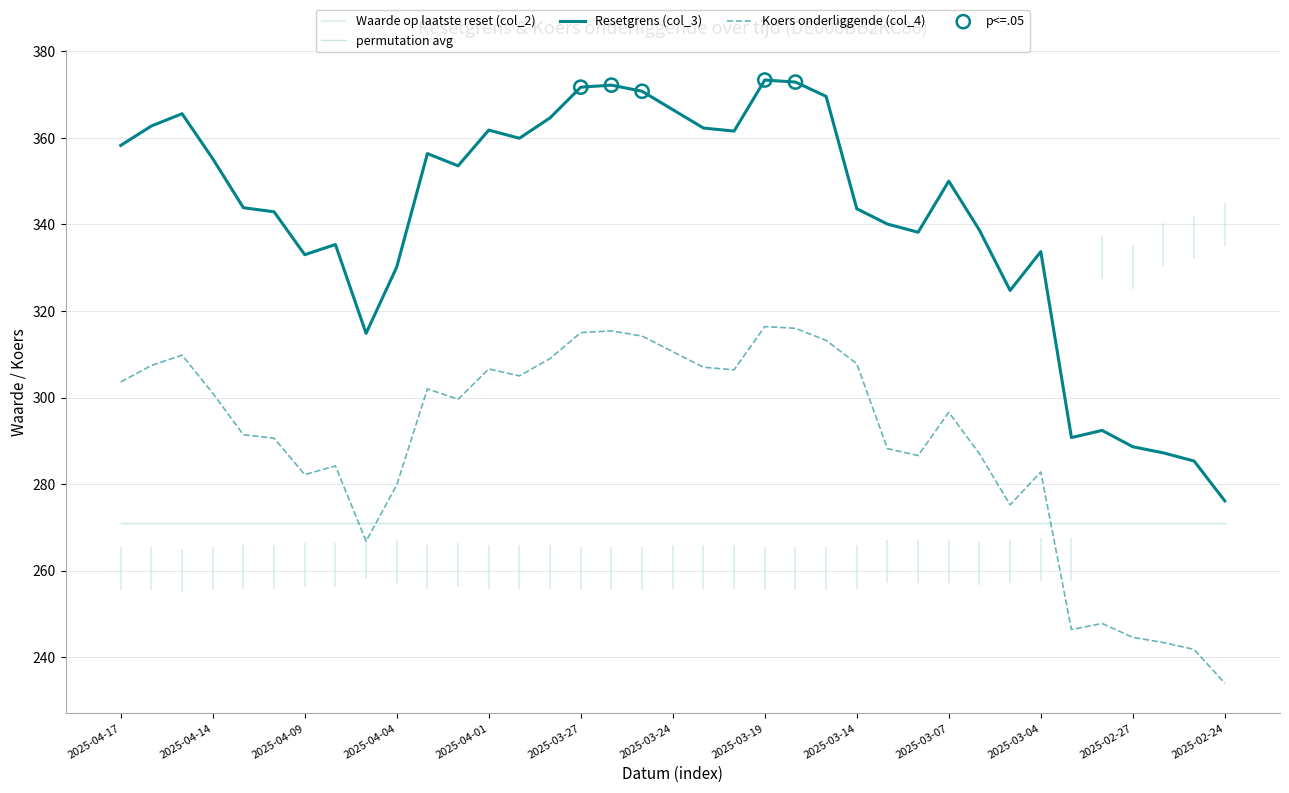

Which series contains the highest Y value?

Resetgrens (col_3)